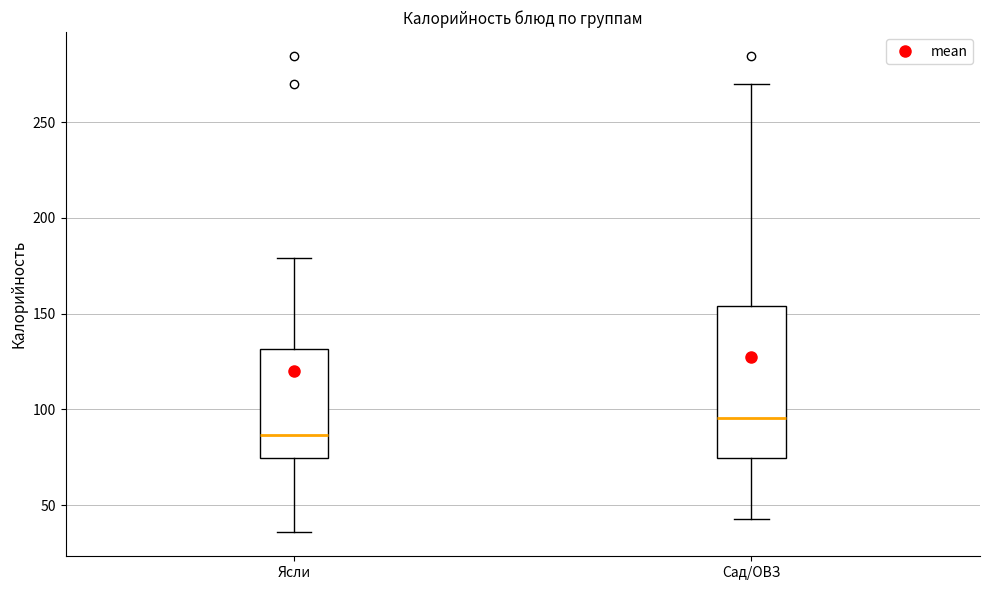

Reading left to right, transcribe this box plot: for each box, give where its median line is, the range the box spans, and where its two whiskers end, as read against the y-axis. The values are not printed on the chart, so give them approximately, as read against the axis.

Ясли: median 85, box 75 to 130, whiskers 35 to 180
Сад/ОВЗ: median 95, box 75 to 155, whiskers 45 to 270